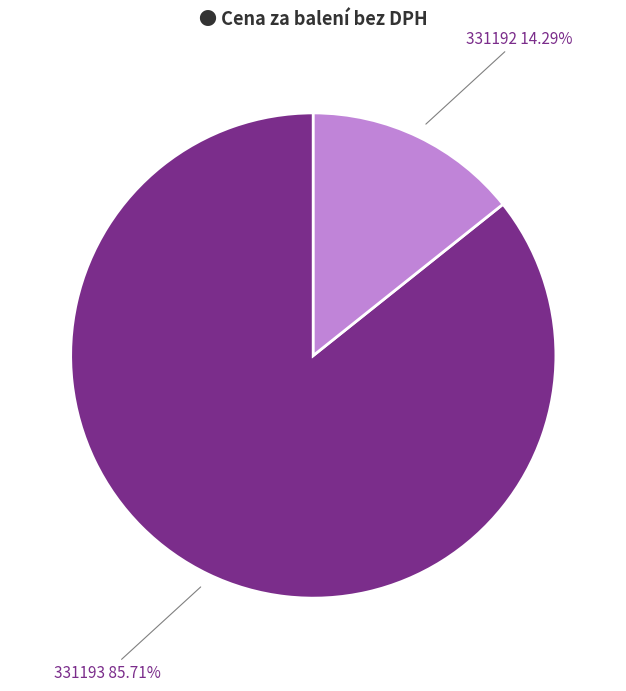

Is there any slice that represents more than half of the pie?

Yes